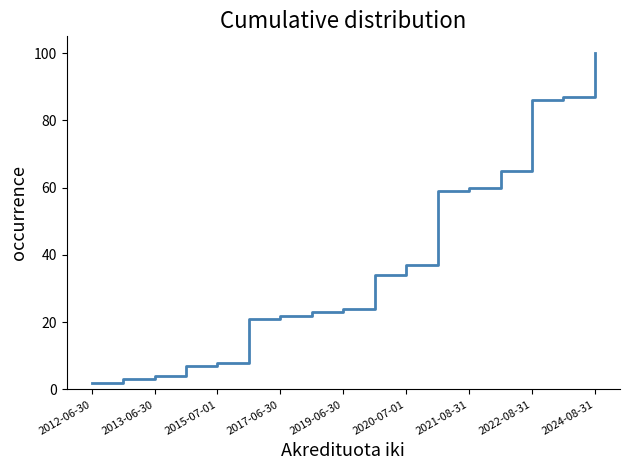

What is the maximum value shown in the chart?

100.0